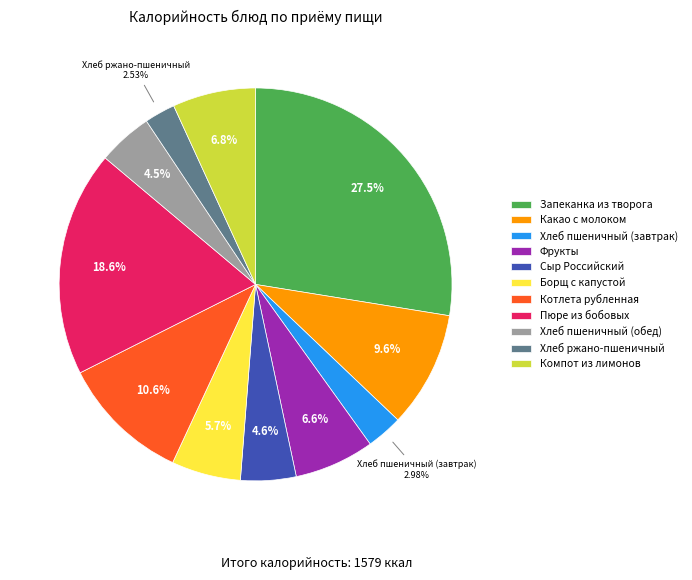

Does Фрукты account for over 50% of the chart?

No